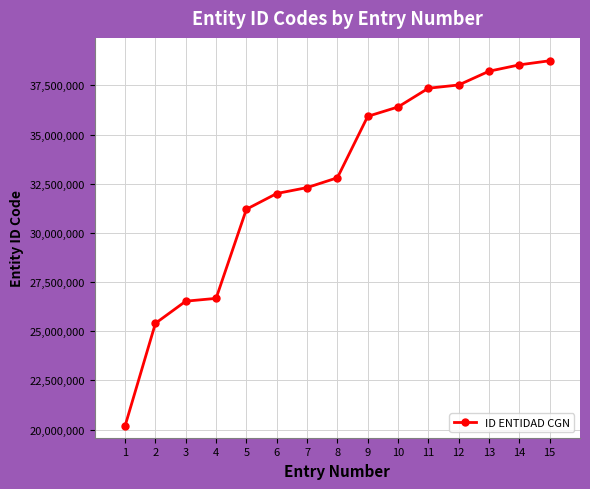

How many lines are shown in the chart?

1